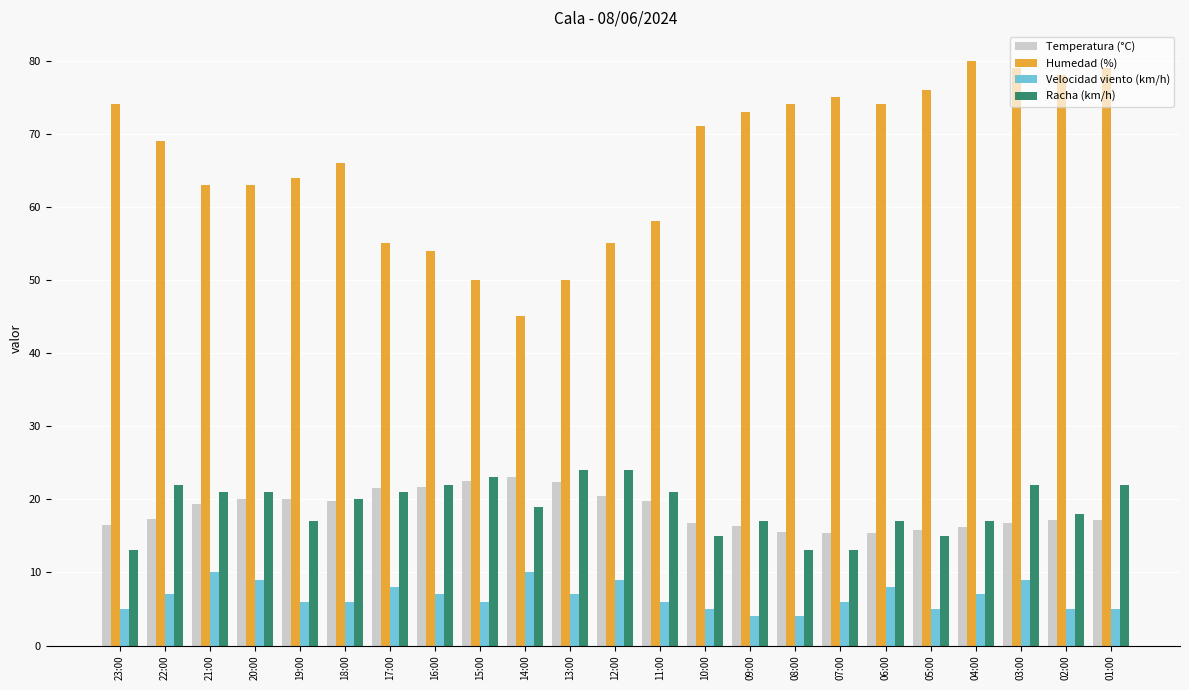

What is the maximum value for Humedad (%)?

80.0